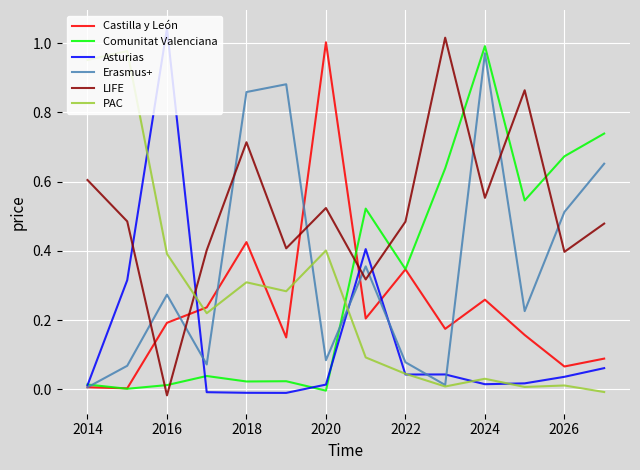

Which series has the largest total across all categories?

LIFE